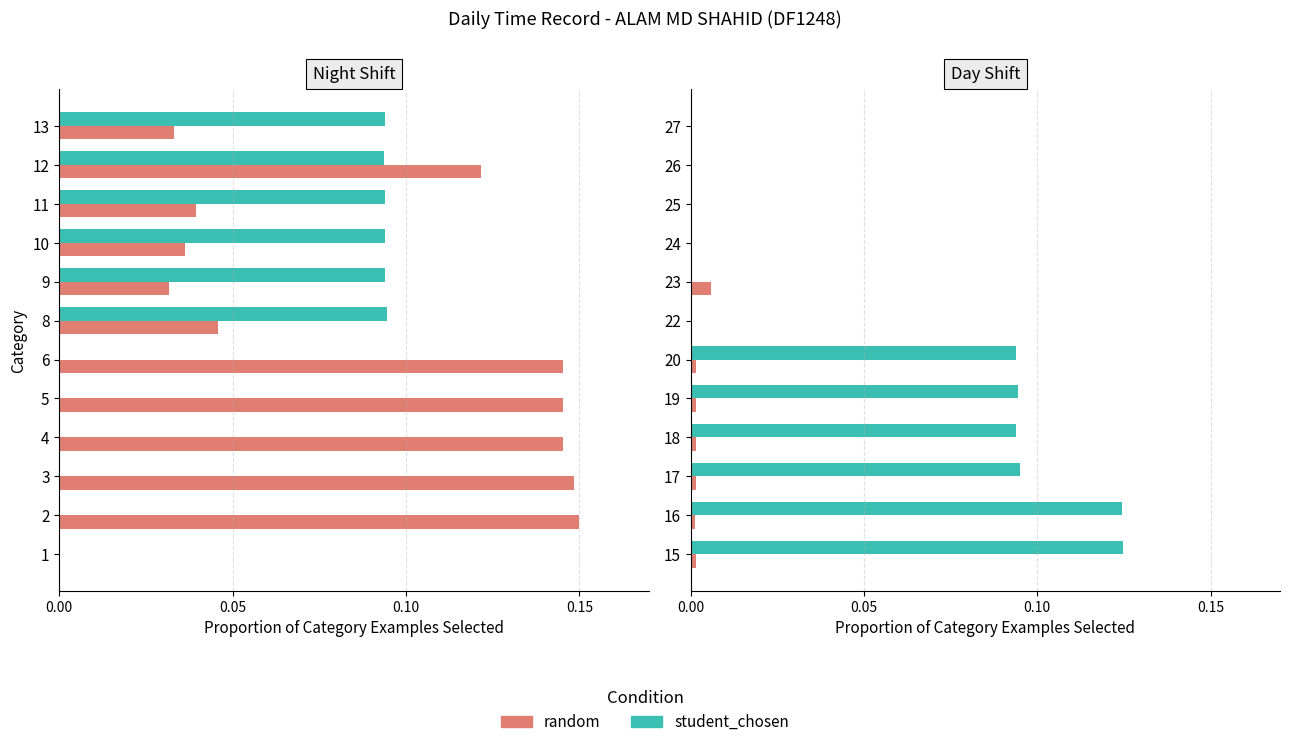

At how many categories does at least one series exceed 0?

7